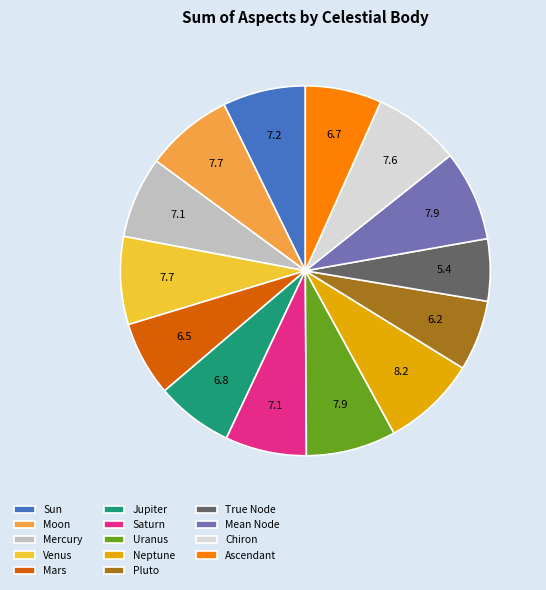

What is the ratio of the value at Mercury to the value at Neptune?

0.9